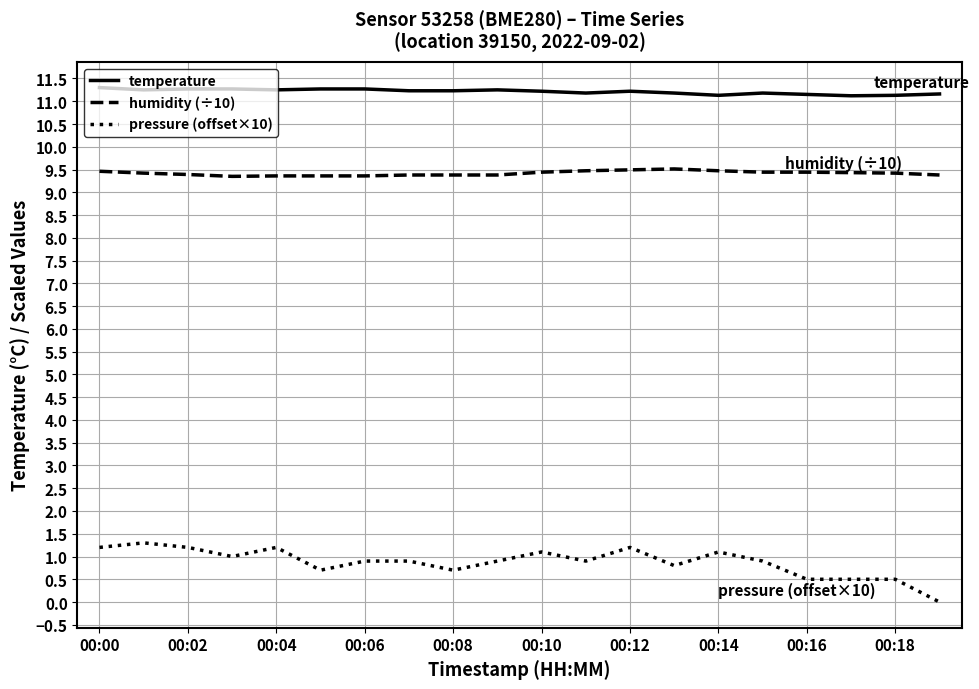

Which series has the widest spread of values?

pressure (offset×10)